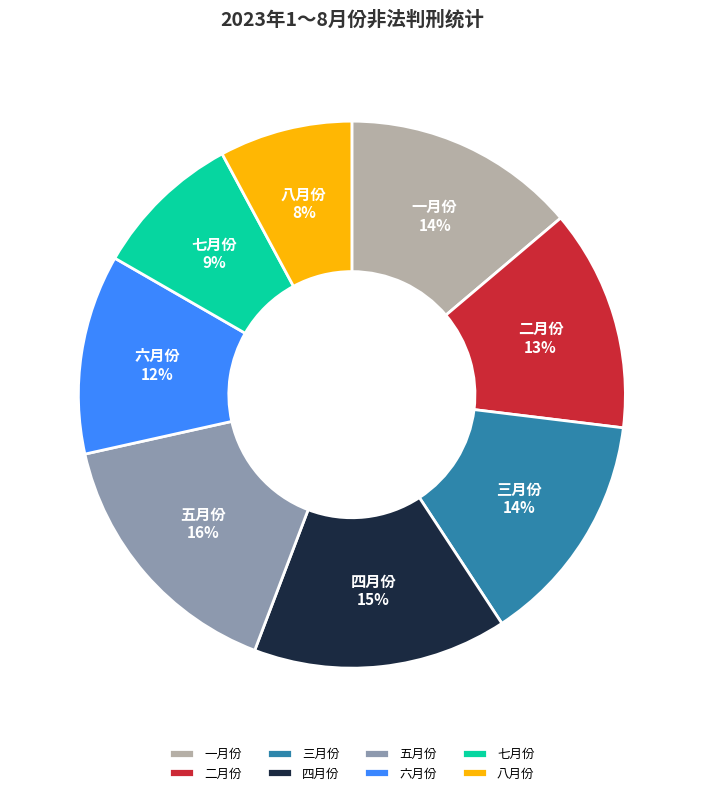

Is there any slice that represents more than half of the pie?

No